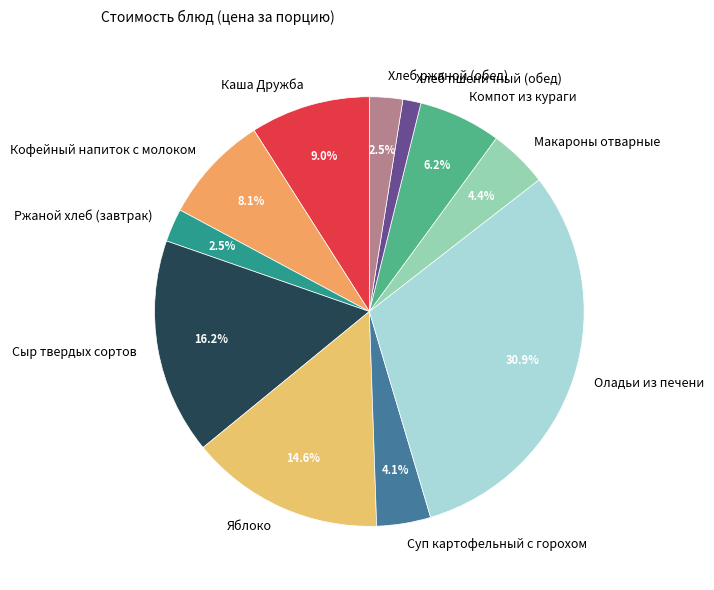

True or false: Макароны отварные accounts for 4% of the total.

True